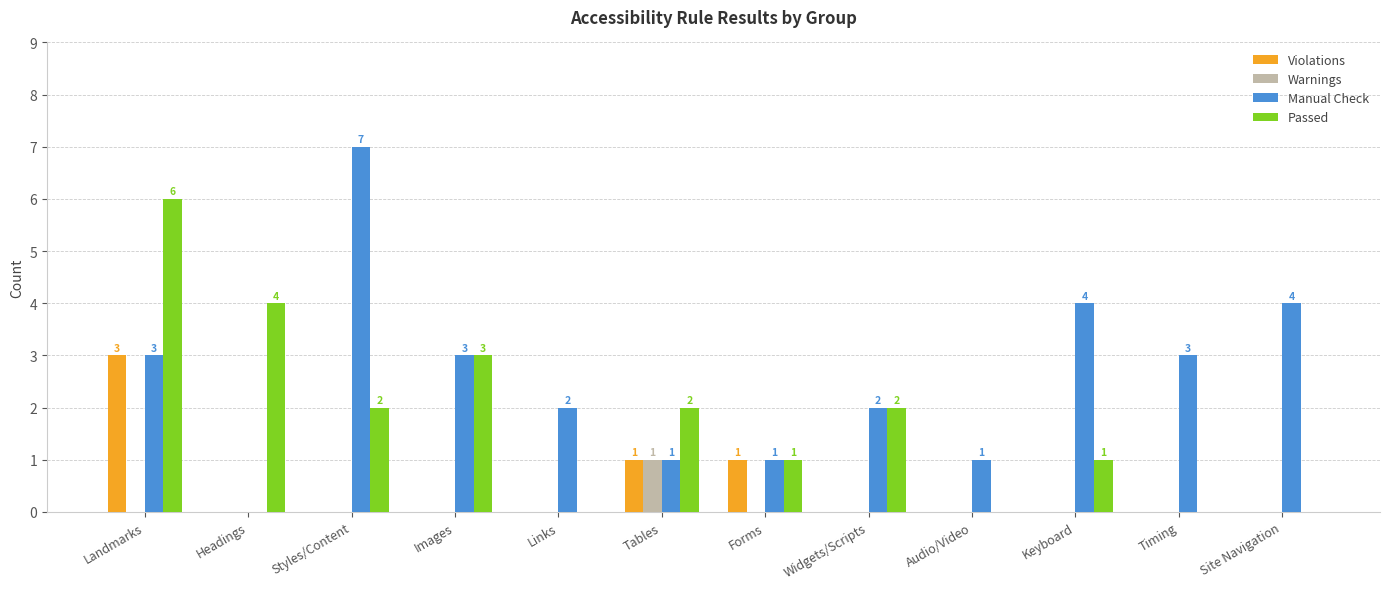

Which category has the highest value across all series?

Styles/Content